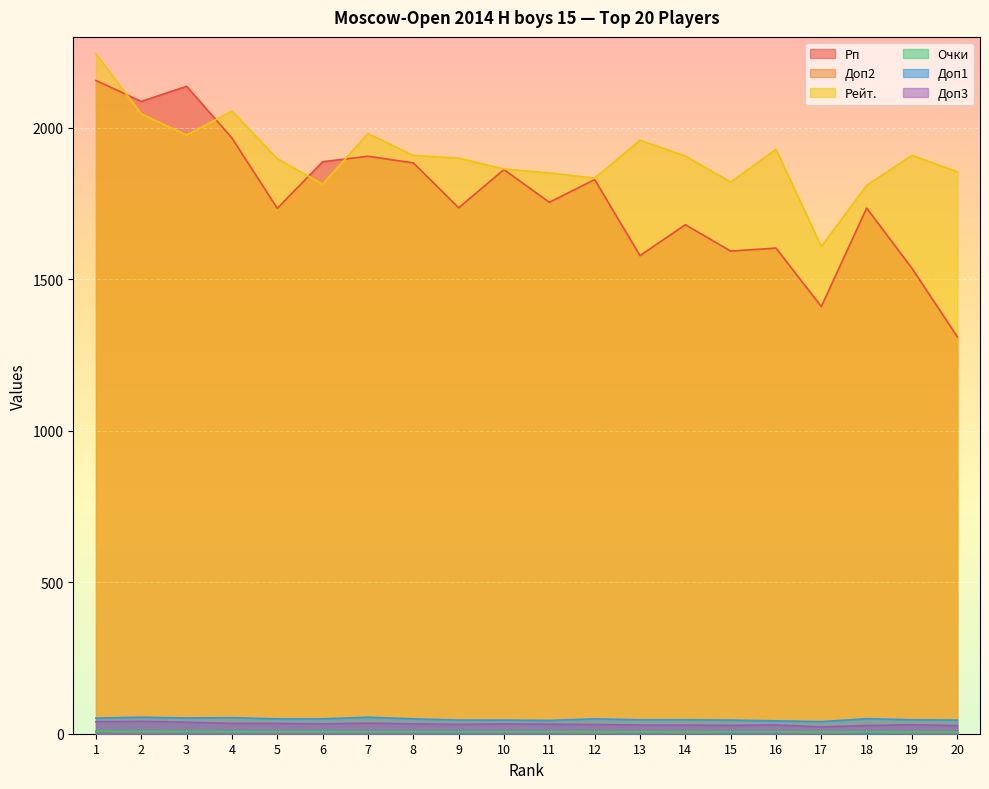

True or false: Очки and Доп1 intersect in this chart.

False